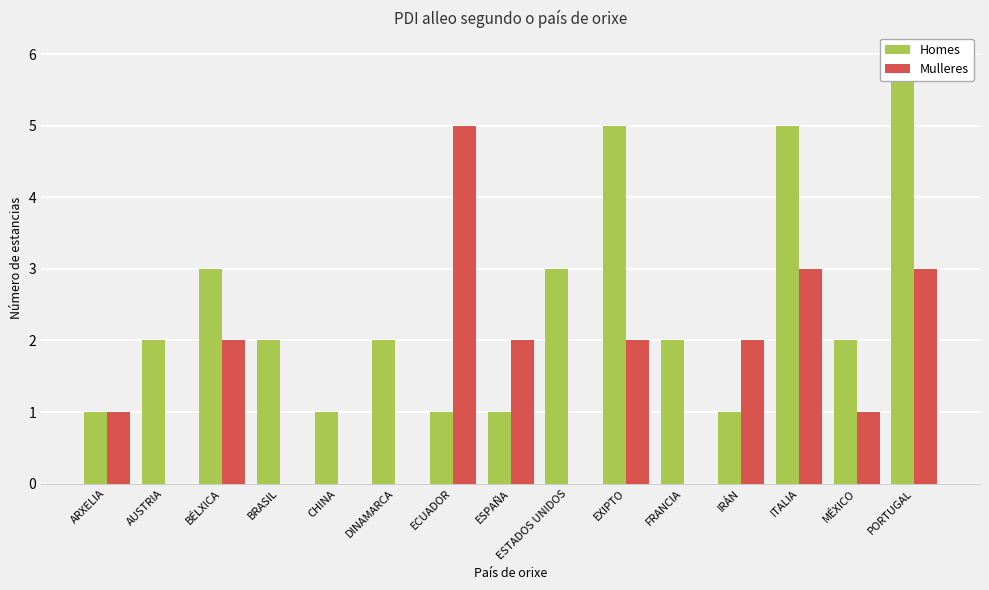

Reading left to right, transcribe all the data shown in this chart.

Homes: ARXELIA=1	AUSTRIA=2	BÉLXICA=3	BRASIL=2	CHINA=1	DINAMARCA=2	ECUADOR=1	ESPAÑA=1	ESTADOS UNIDOS=3	EXIPTO=5	FRANCIA=2	IRÁN=1	ITALIA=5	MÉXICO=2	PORTUGAL=6
Mulleres: ARXELIA=1	AUSTRIA=0	BÉLXICA=2	BRASIL=0	CHINA=0	DINAMARCA=0	ECUADOR=5	ESPAÑA=2	ESTADOS UNIDOS=0	EXIPTO=2	FRANCIA=0	IRÁN=2	ITALIA=3	MÉXICO=1	PORTUGAL=3